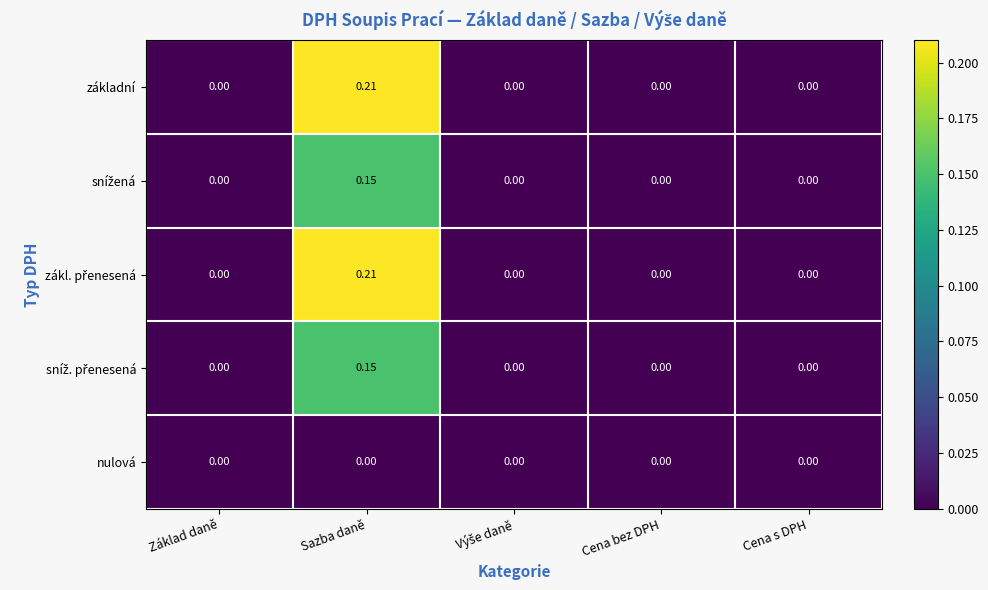

Count the number of categories in the chart.

5